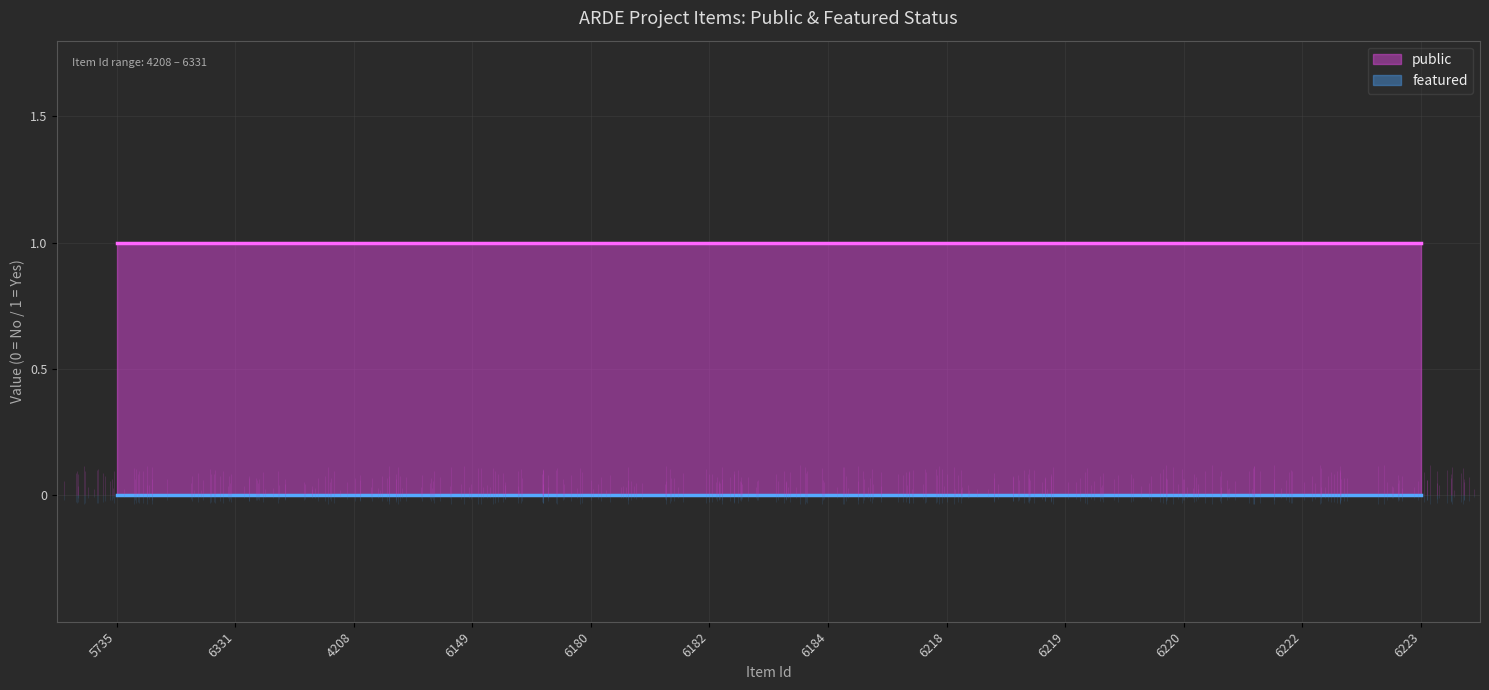

Between 6219 and 6331, which is larger?

6219